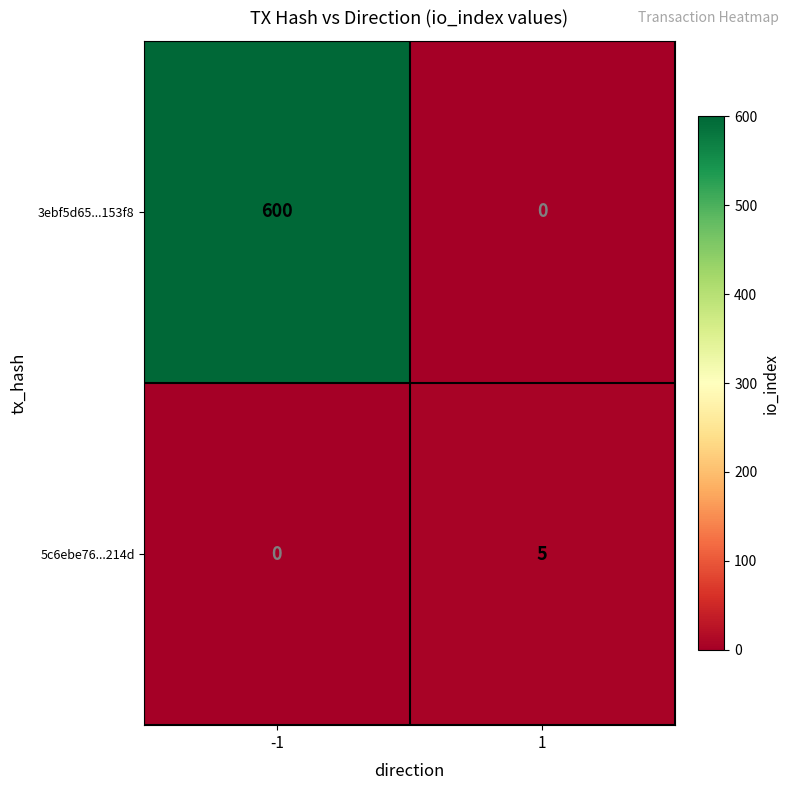

The value of 5c6ebe76...214d at 1 is 1. True or false?

False